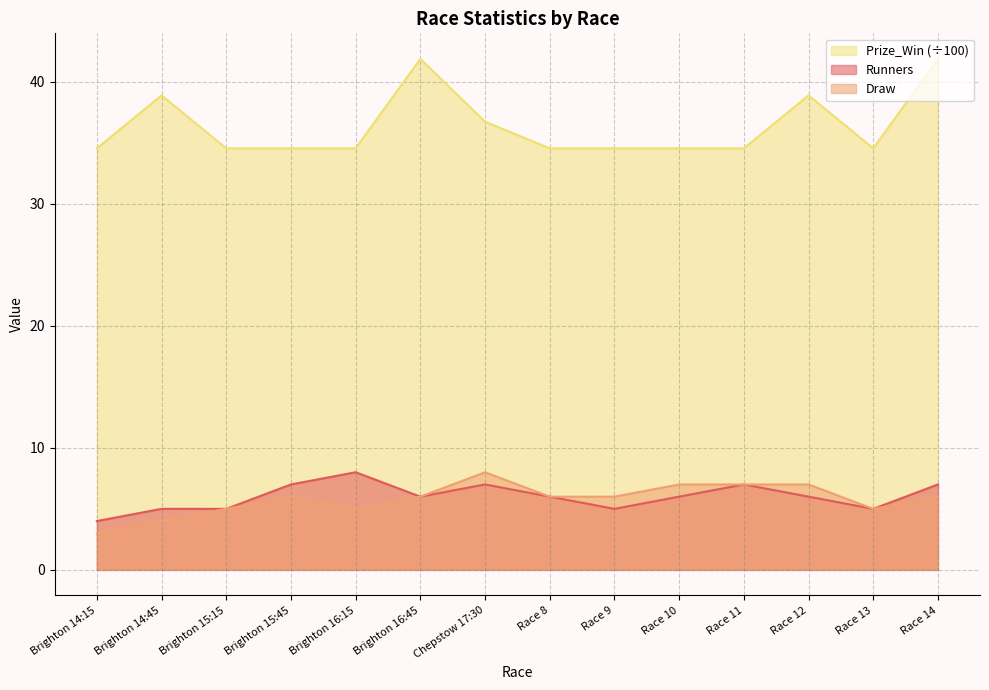

How many data points in Draw are above 6?

4